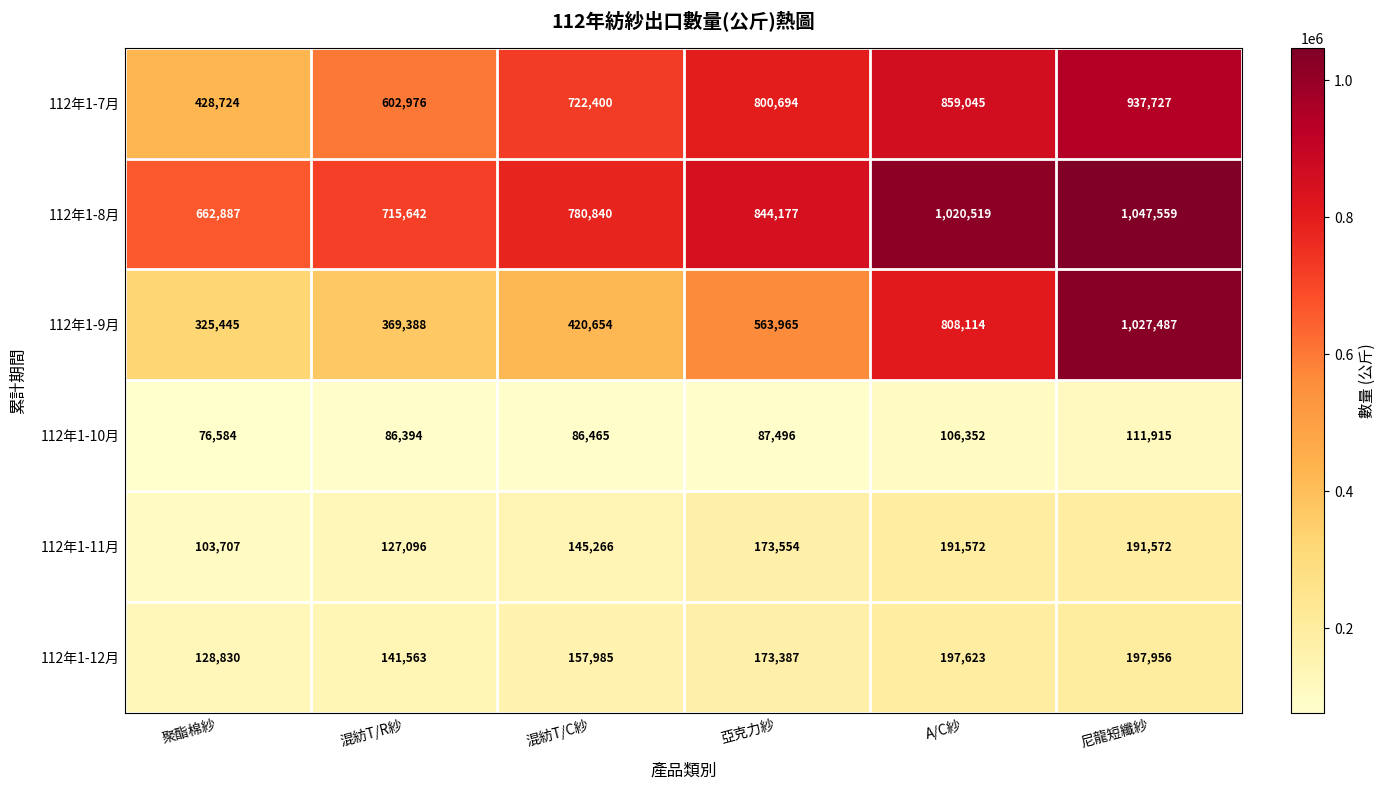

What is the minimum value shown in the chart?

76584